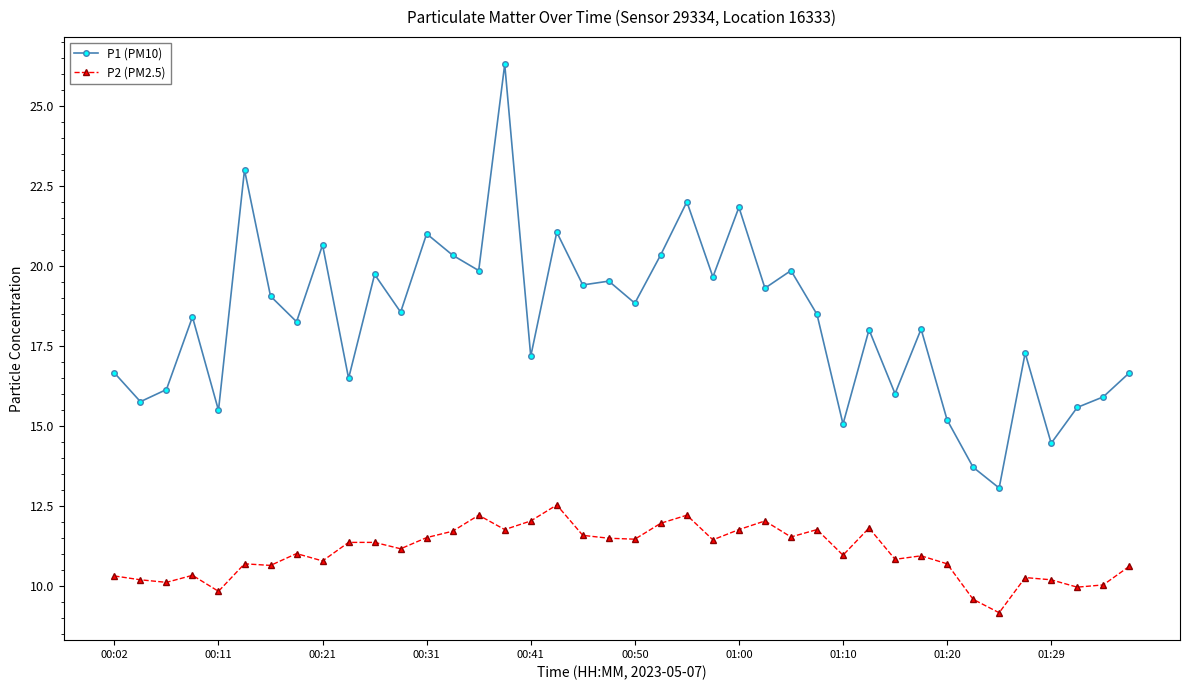

What is the sum of all P1 (PM10) values?

731.9